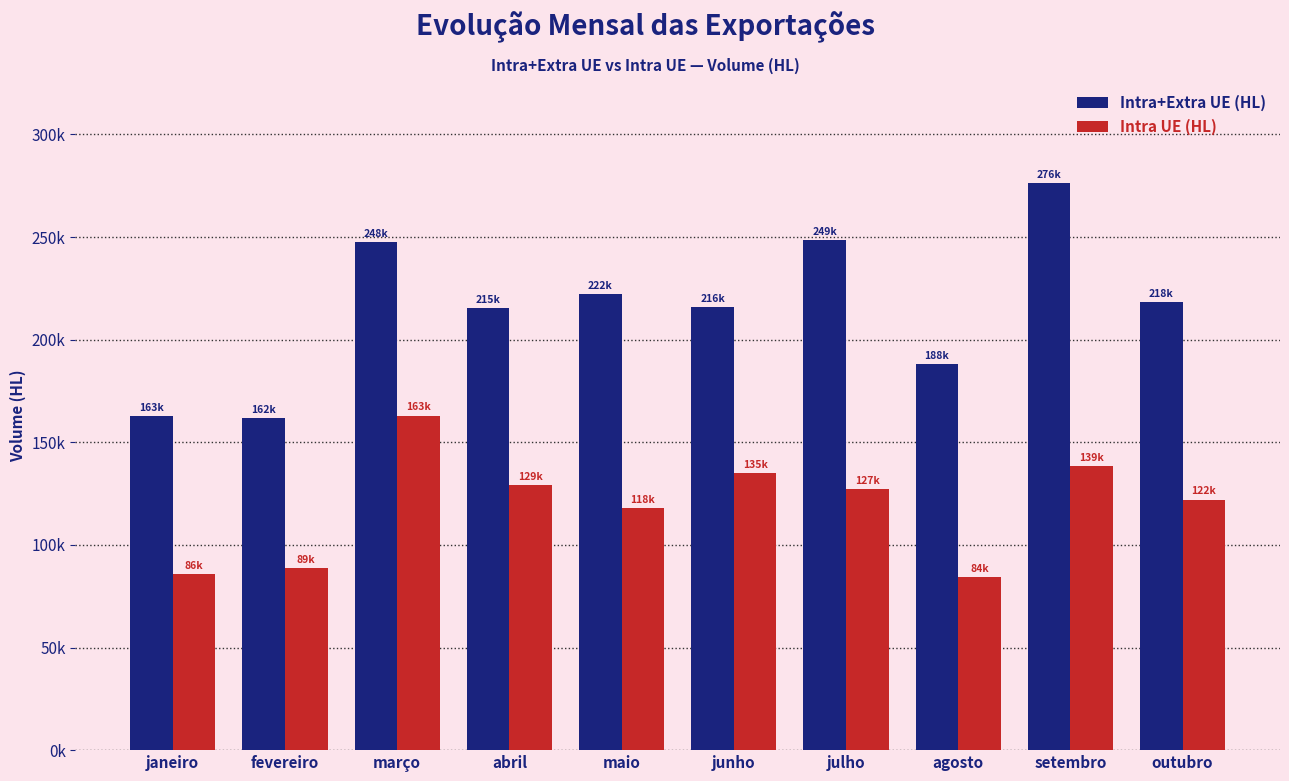

The Intra+Extra UE (HL) series shows 85317.2 at julho. True or false?

False